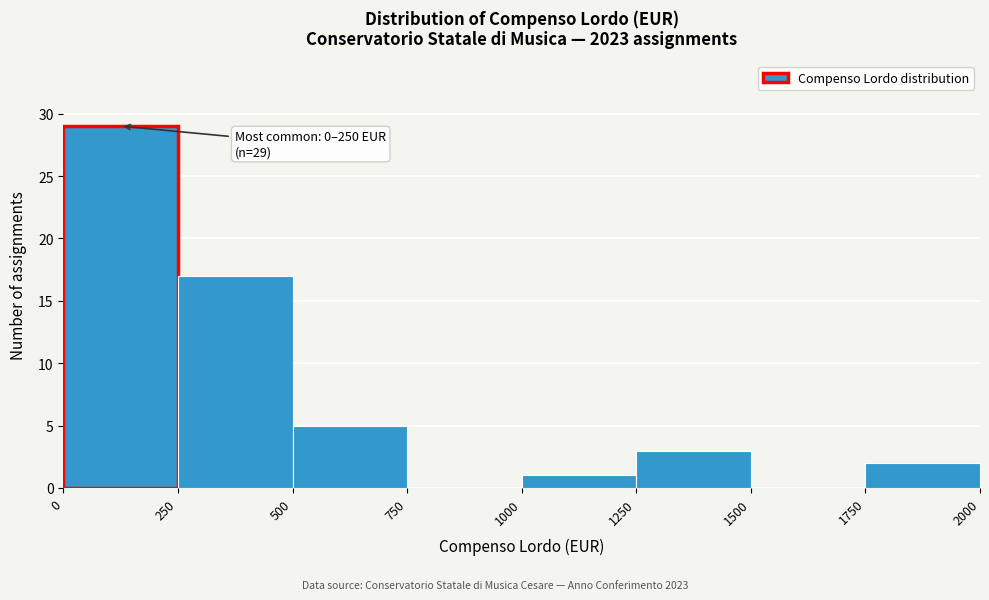

Which range on the x-axis has the tallest bar?

0 to 250